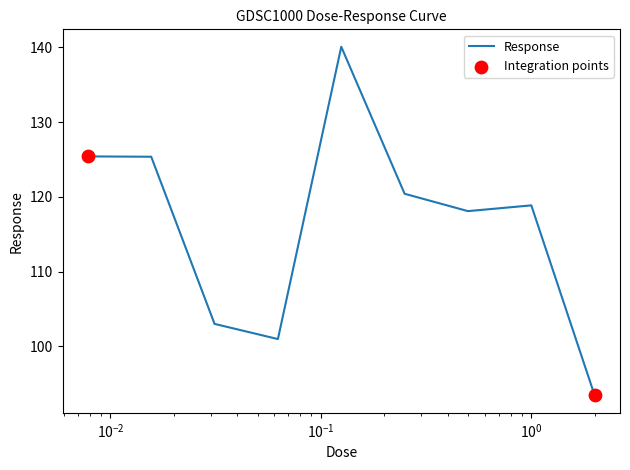

What is the minimum value shown in the chart?

93.4